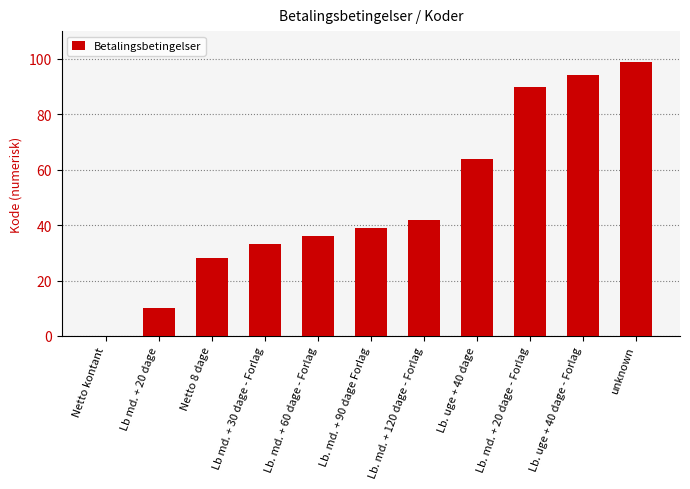

What is the sum of the values at Lb md. + 20 dage and Netto 8 dage?

38